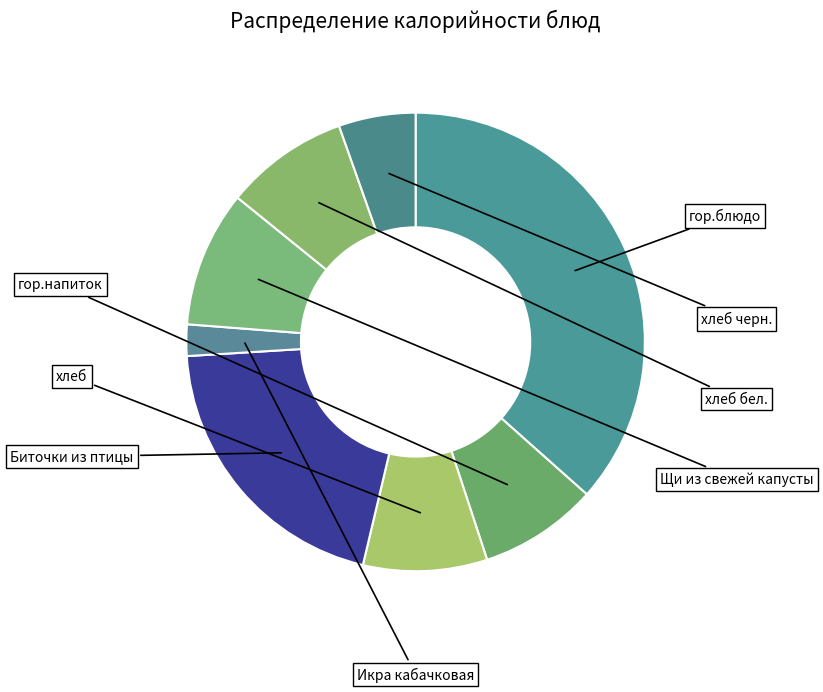

To the nearest percent, what percentage of the pie is хлеб бел.?

9%